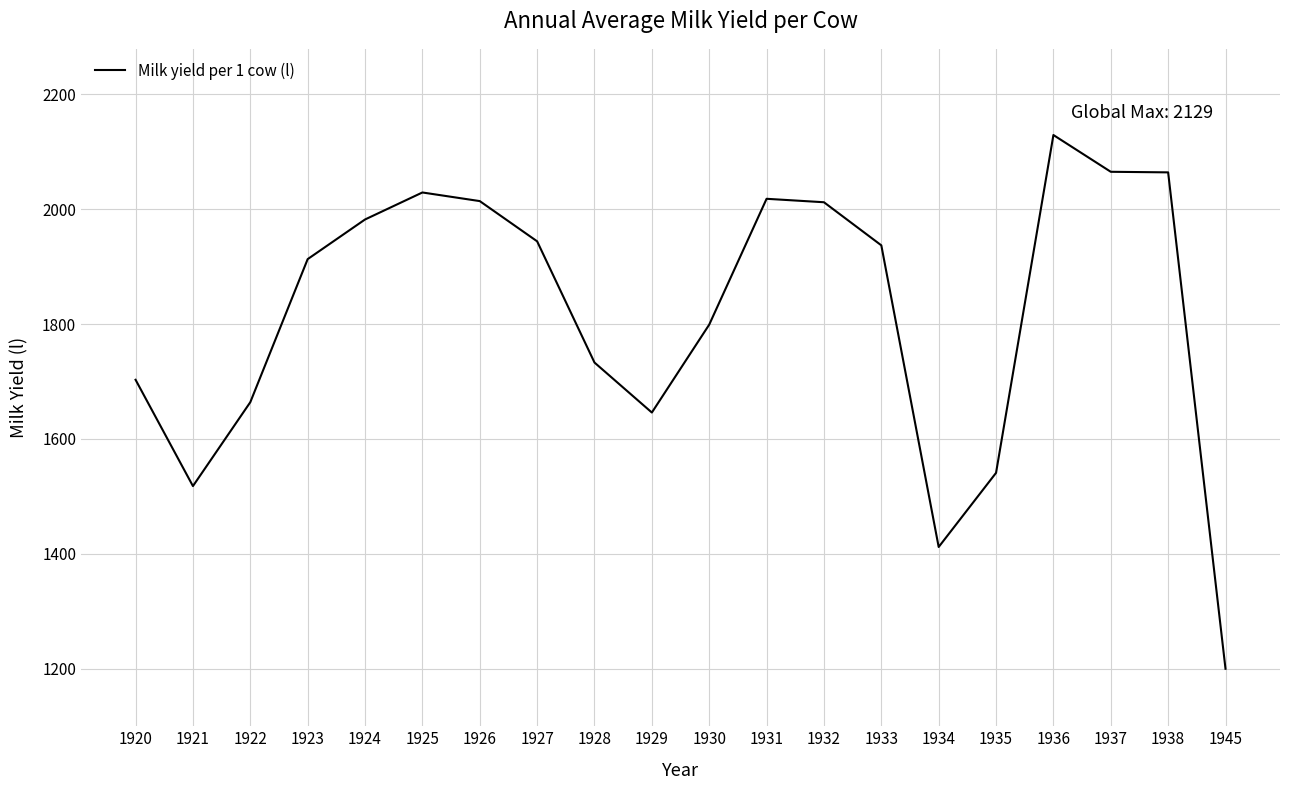

True or false: the data shows 2110 at 1934.

False